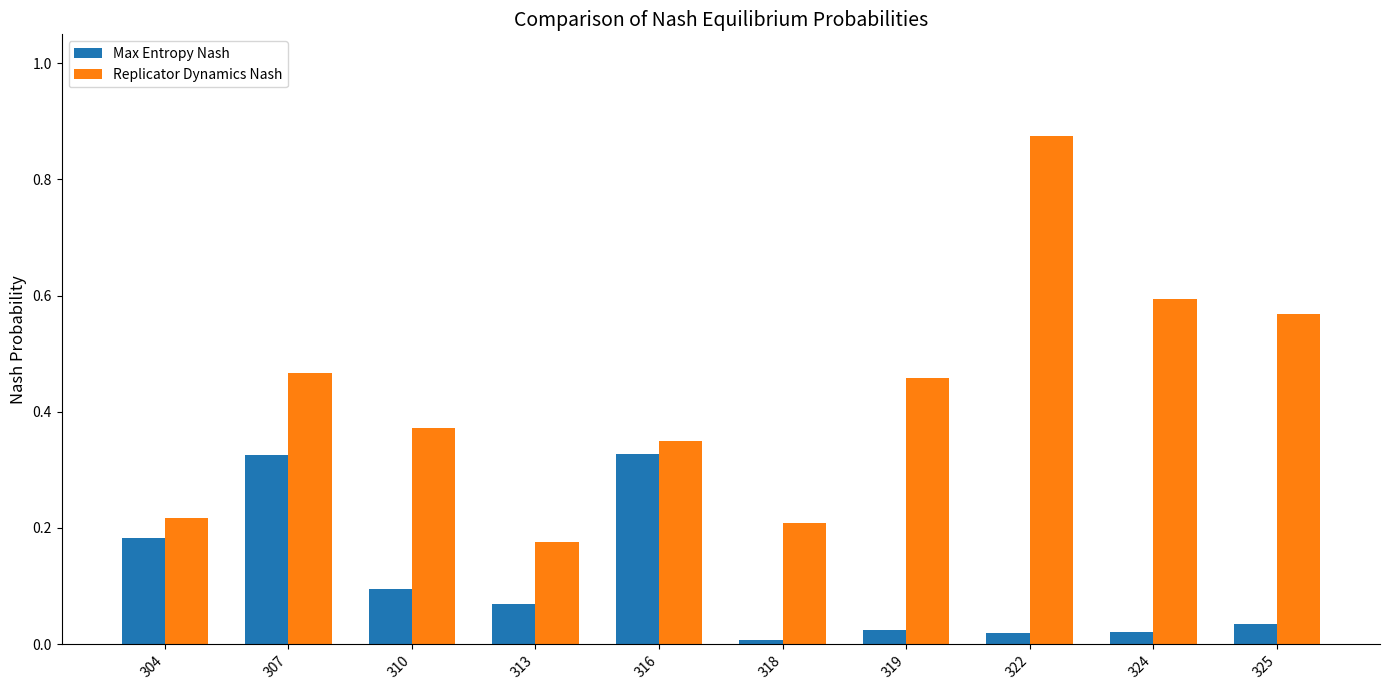

Which series has the widest spread of values?

Replicator Dynamics Nash